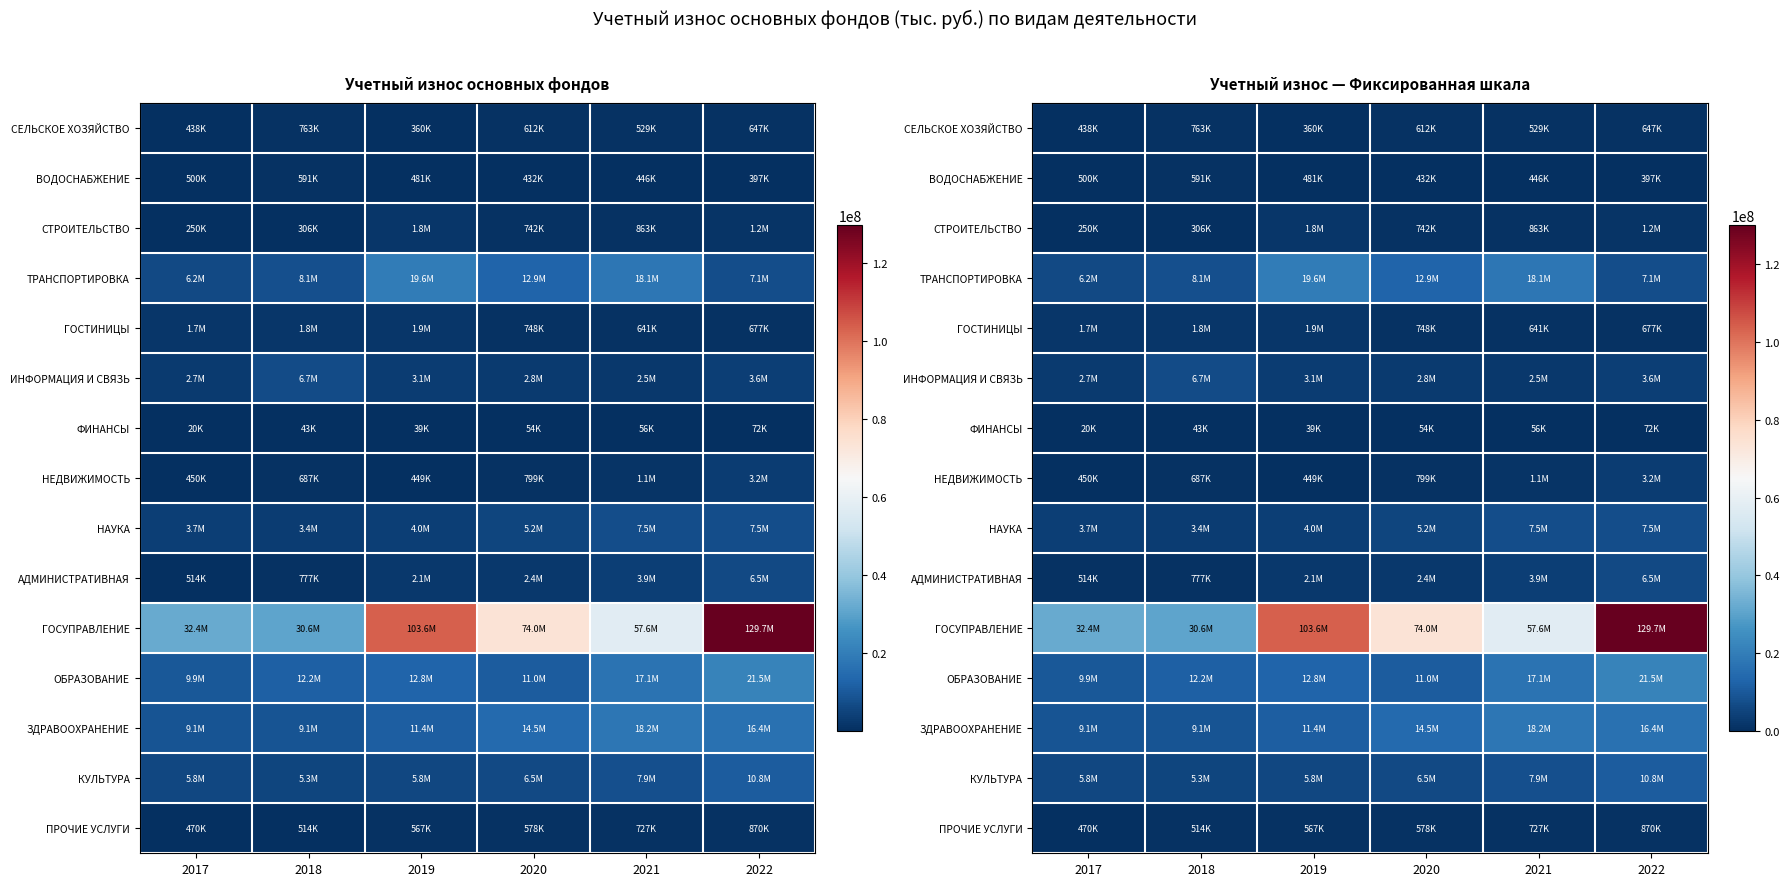

What value does the ТРАНСПОРТИРОВКА series have at 2018, to the nearest 100?

8116100